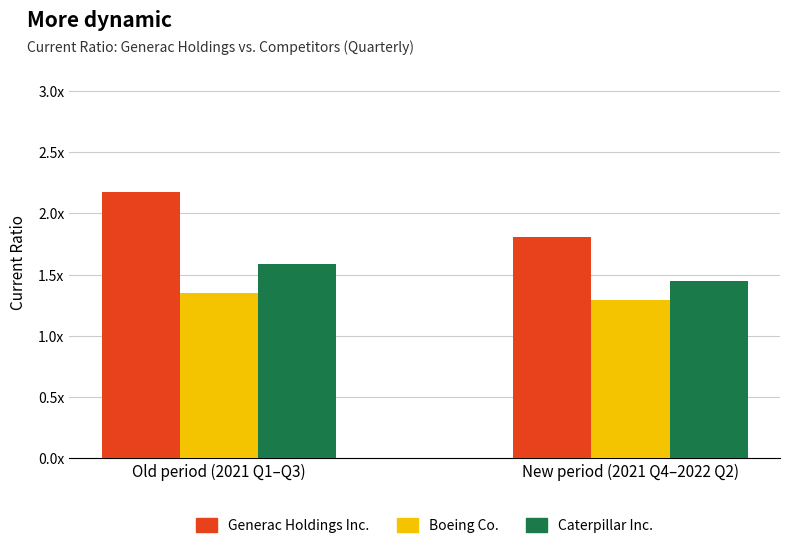

Rank the series by their maximum value, from highest to lowest.

Generac Holdings Inc., Caterpillar Inc., Boeing Co.